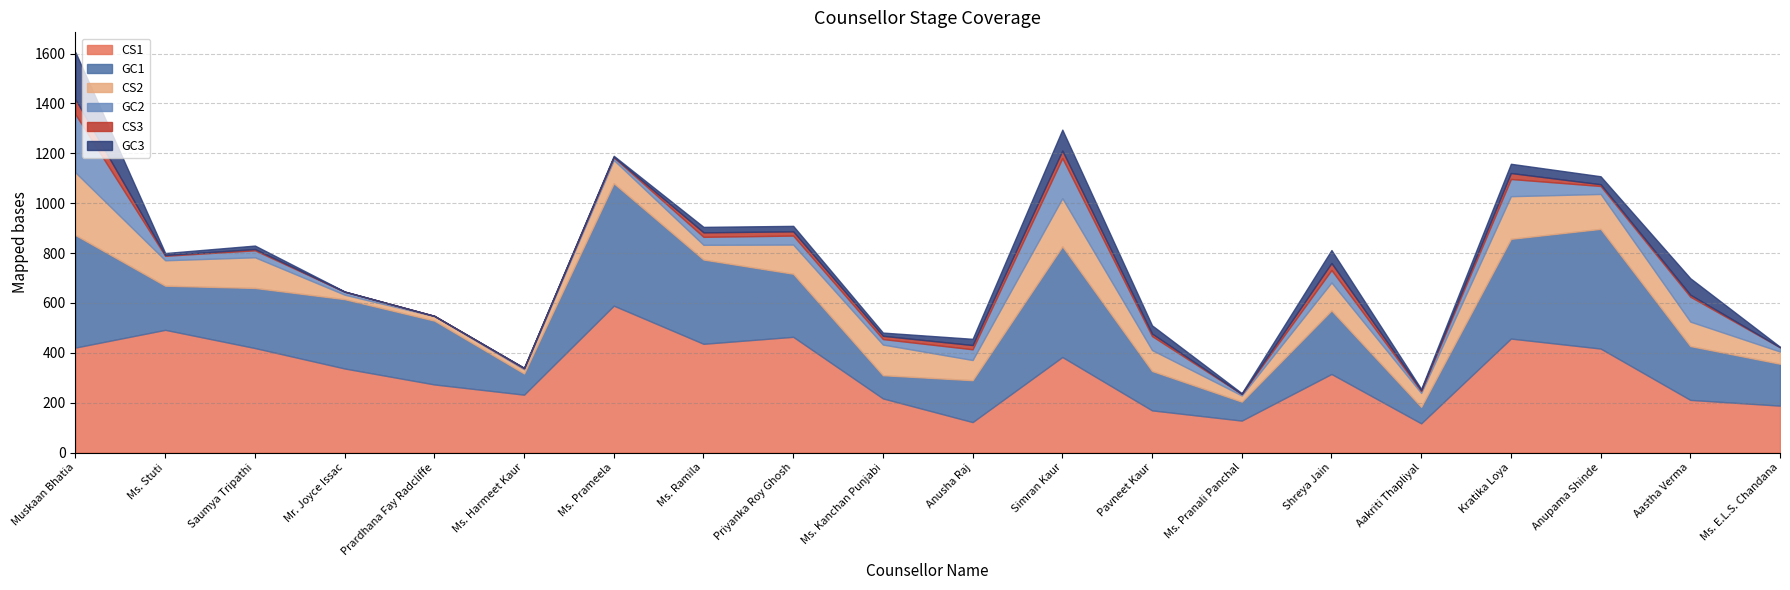

What is the label of the 3rd point from the right?

Anupama Shinde